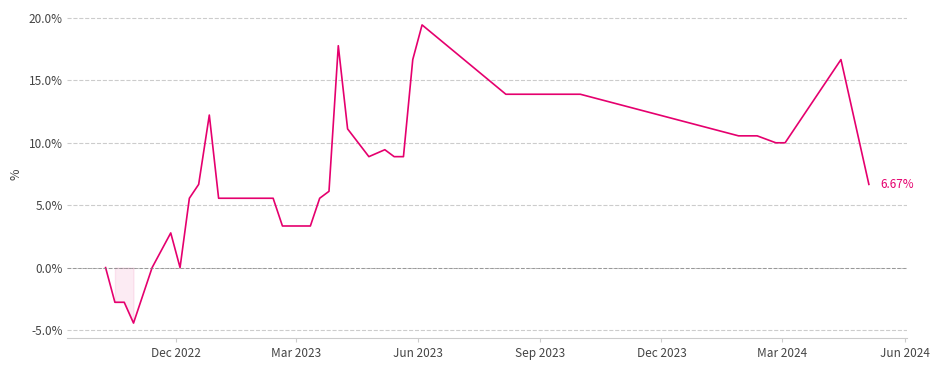

What is the difference between the maximum and minimum values?

23.9